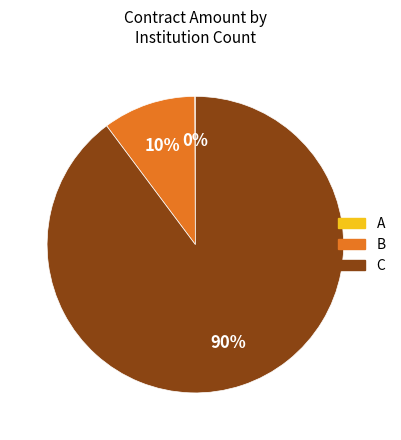

Which has a higher value, B or C?

C